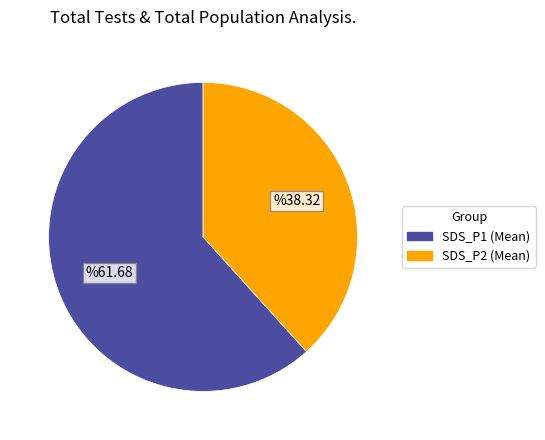

True or false: SDS_P2 (Mean) accounts for 26% of the total.

False